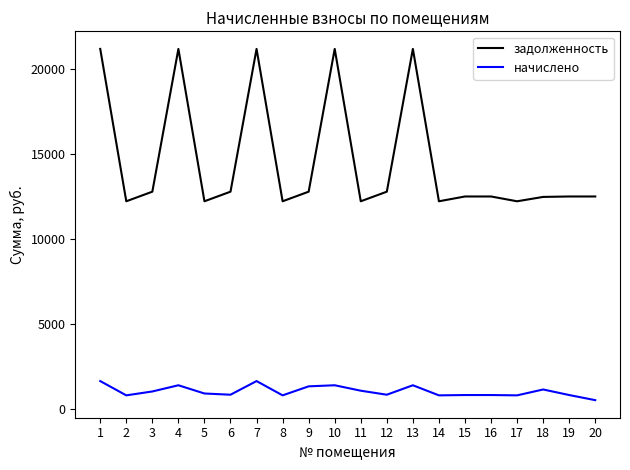

True or false: задолженность and начислено intersect in this chart.

False